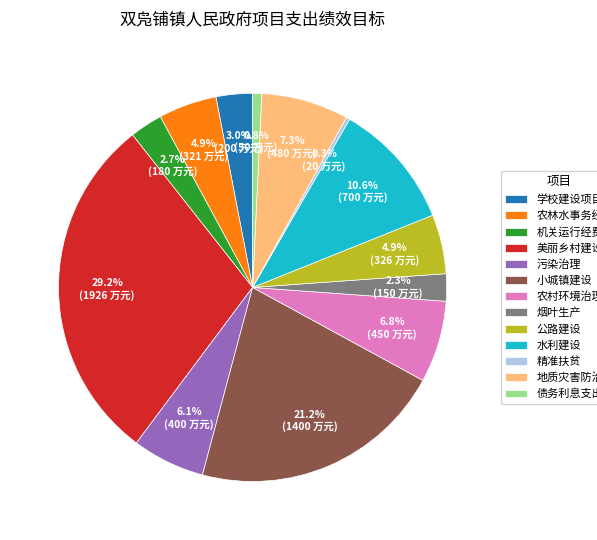

To the nearest percent, what is the combined percentage of 污染治理 and 烟叶生产?

8%